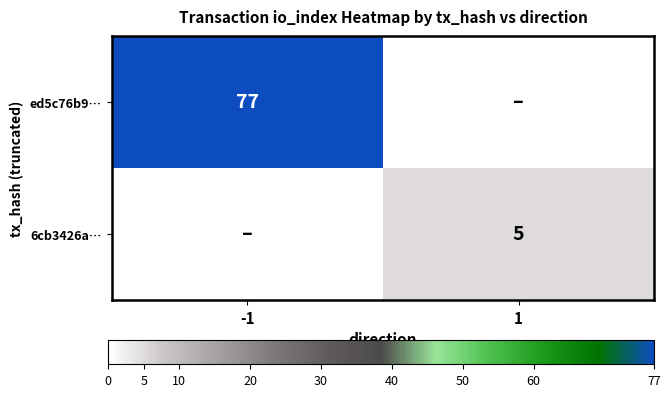

Is it true that ed5c76b9… equals 77 at -1?

True